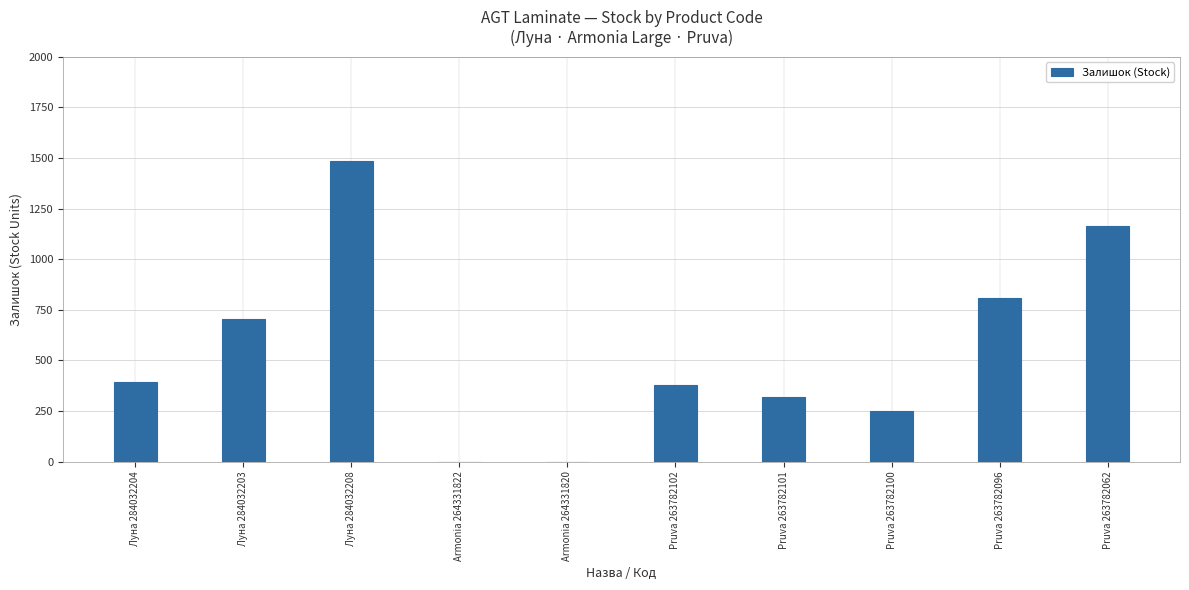

Which category has the highest value across all series?

Луна 284032208